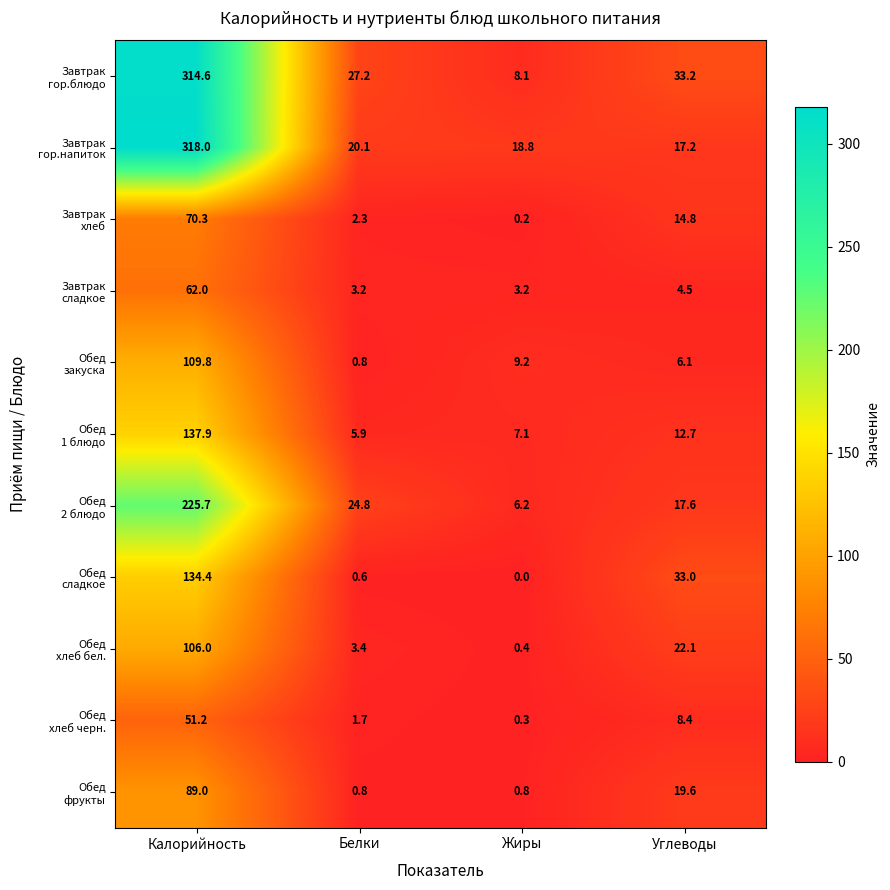

What is the spread (max minus min) of values at Углеводы?

28.7